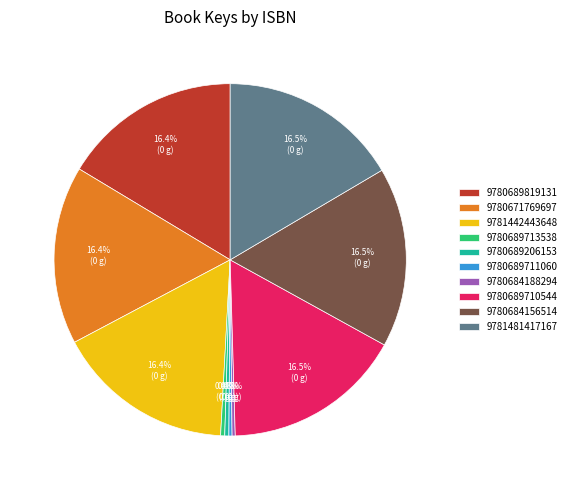

What is the ratio of the value at 9781481417167 to the value at 9780689713538?

43.9